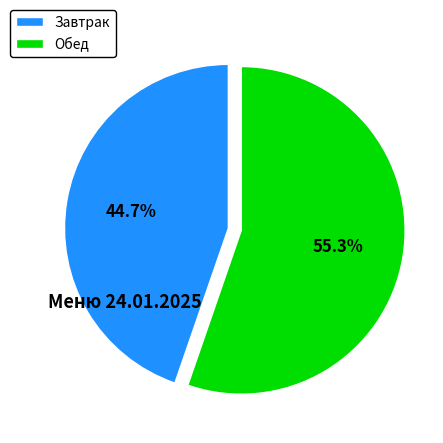

Is there any slice that represents more than half of the pie?

Yes